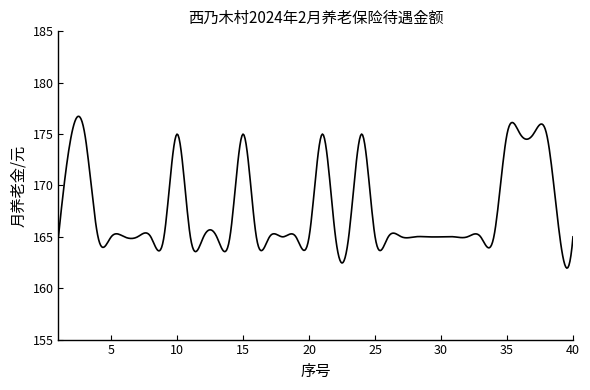

What is the greatest value displayed?

176.7